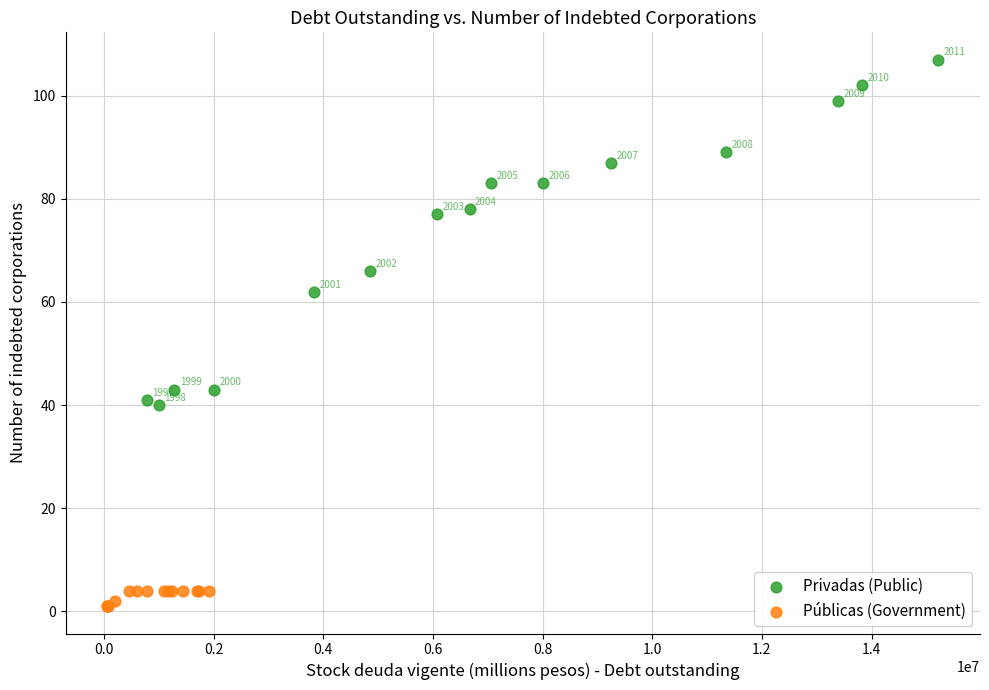

Which series contains the lowest Y value?

Públicas (Government)